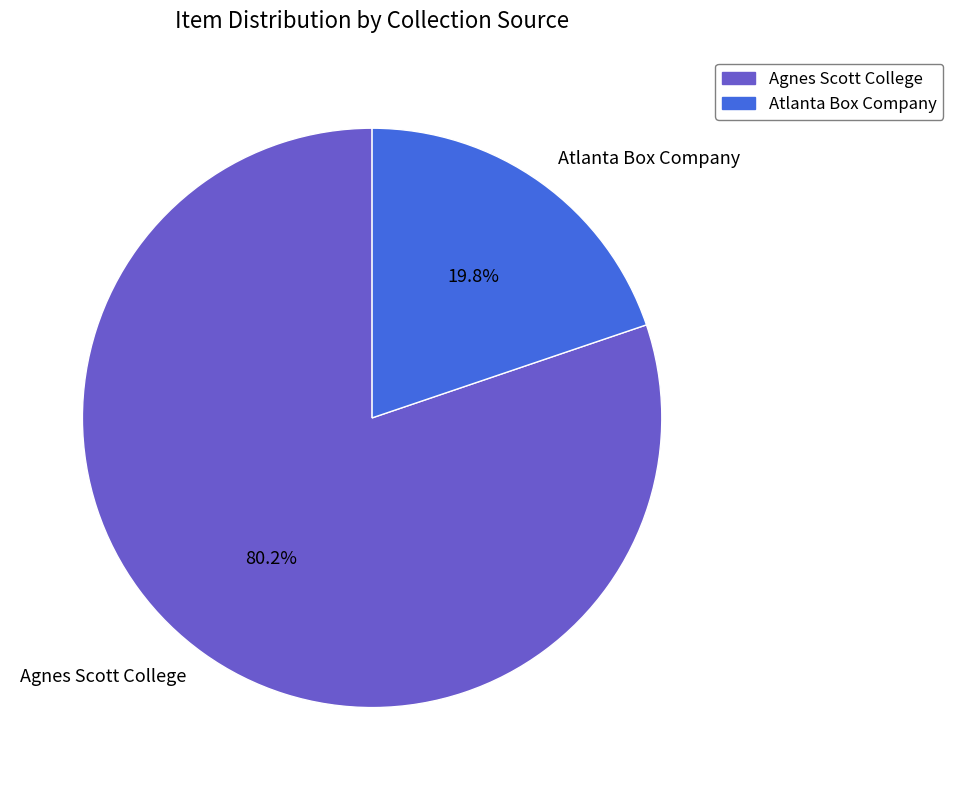

Rank the categories by value from lowest to highest.

Atlanta Box Company, Agnes Scott College